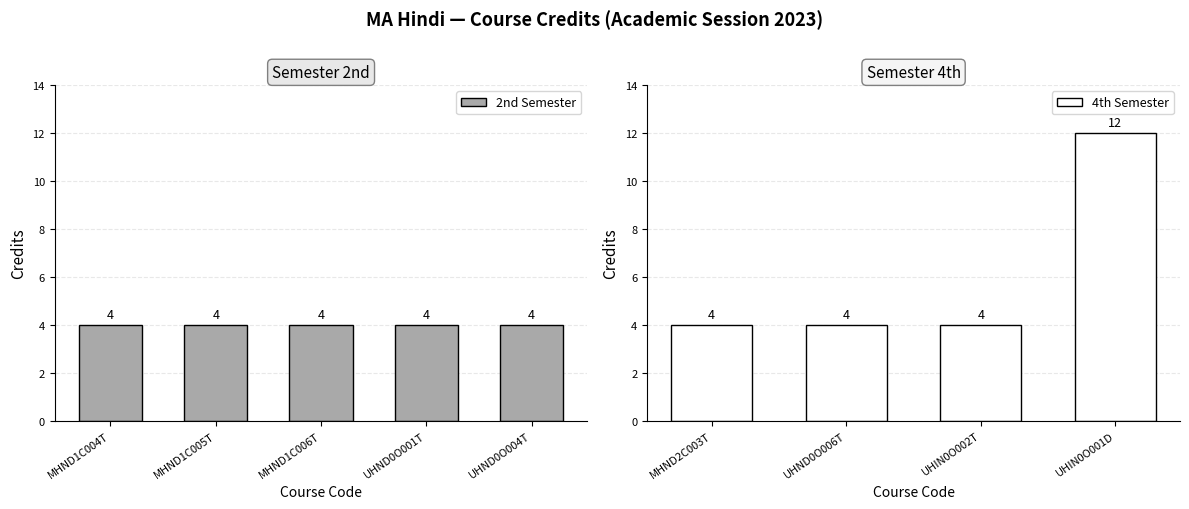

What is the smallest value displayed?

4